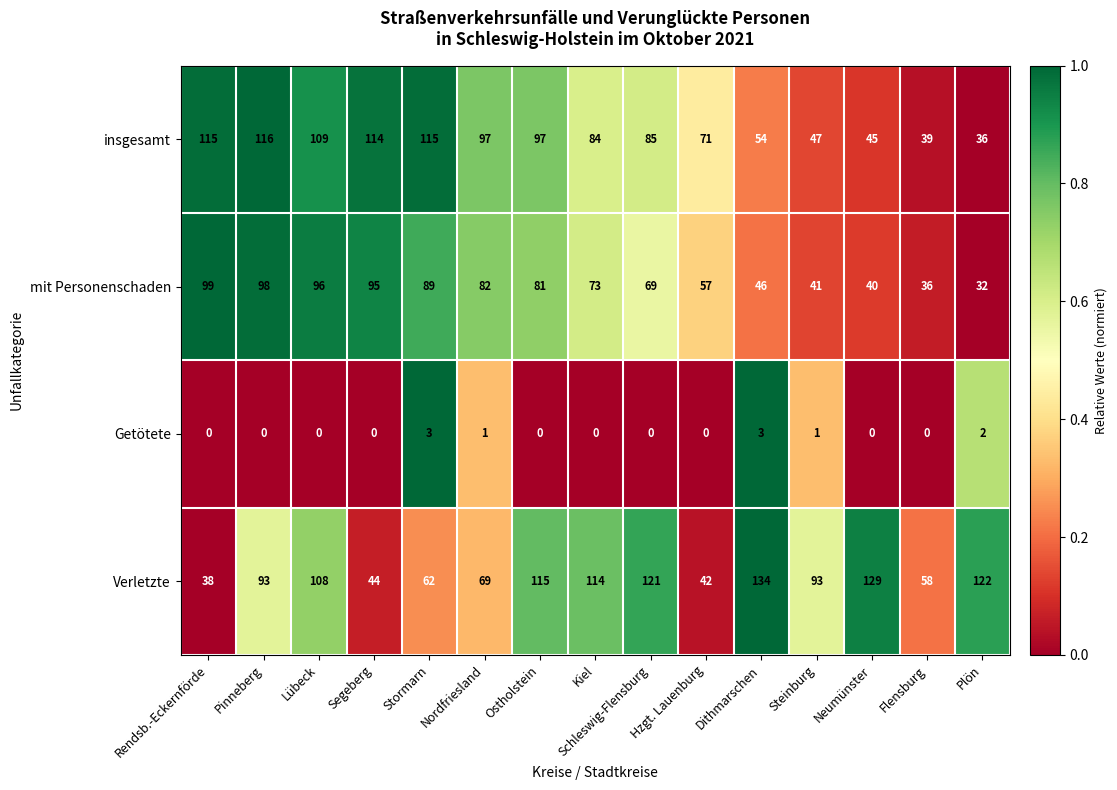

True or false: Getötete has a value of -2 at Segeberg.

False